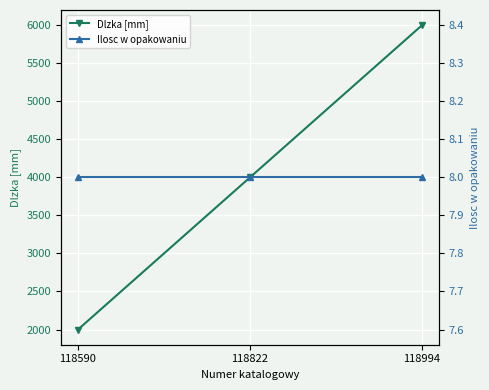

How many values in the Dlzka [mm] series are below 4000?

1